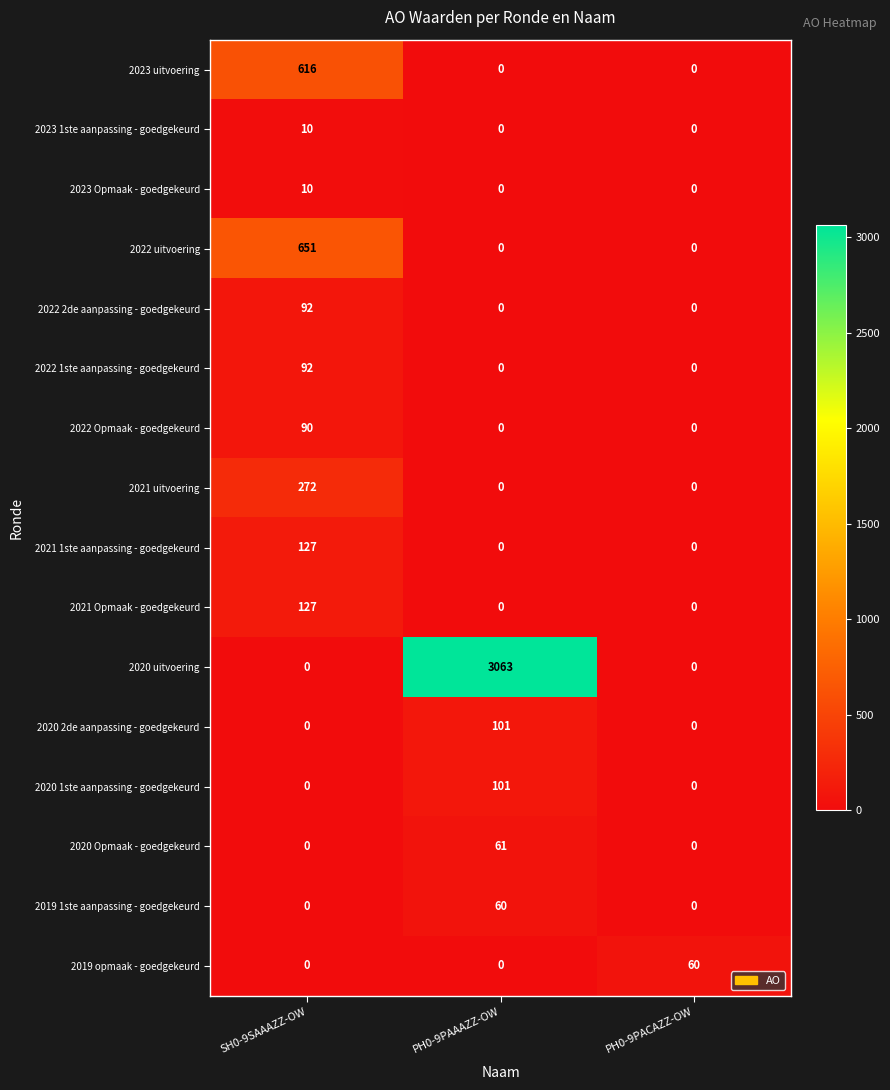

How many series are shown in this chart?

16